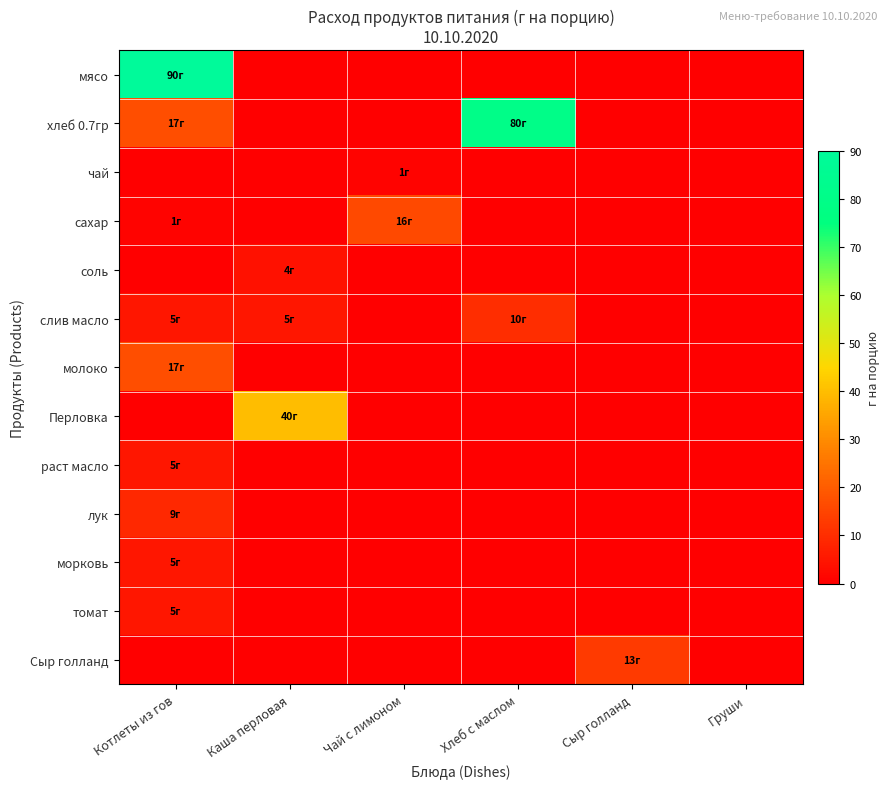

At which category is the sum across all series the highest?

Котлеты из гов